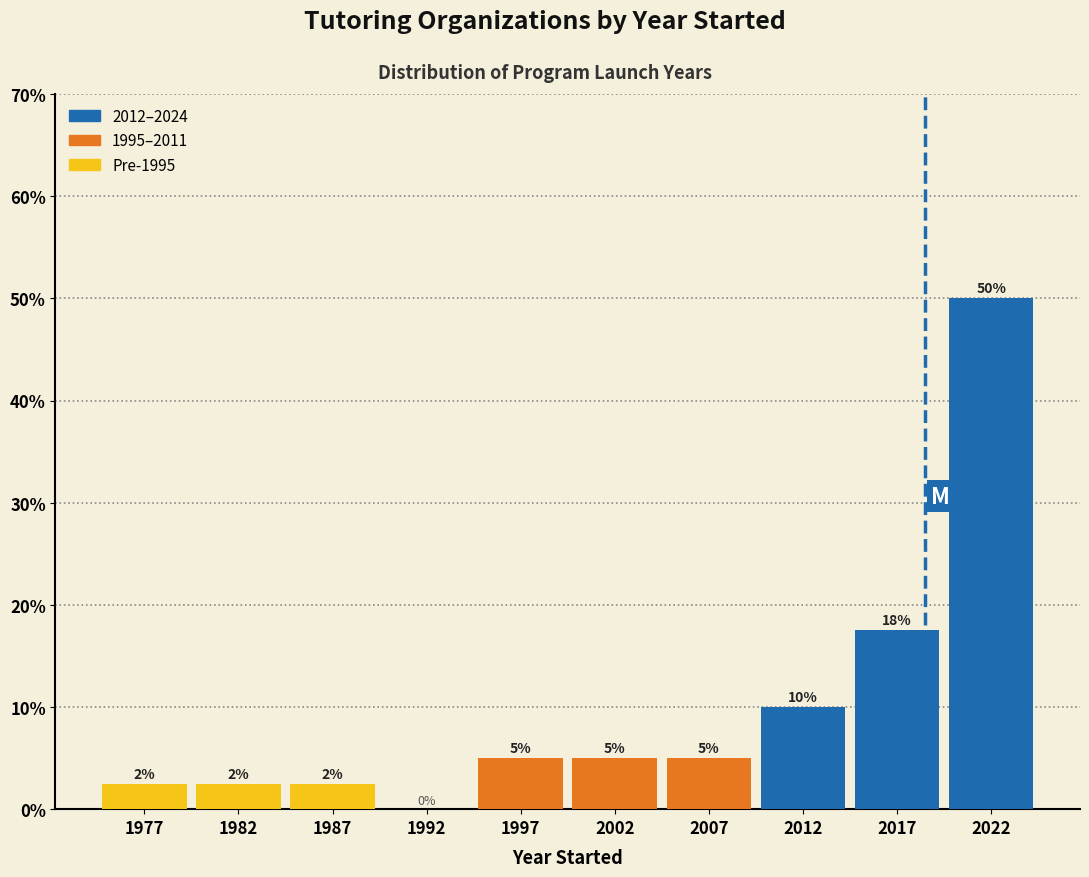

Which has a higher value, 1997 or 1977?

1997